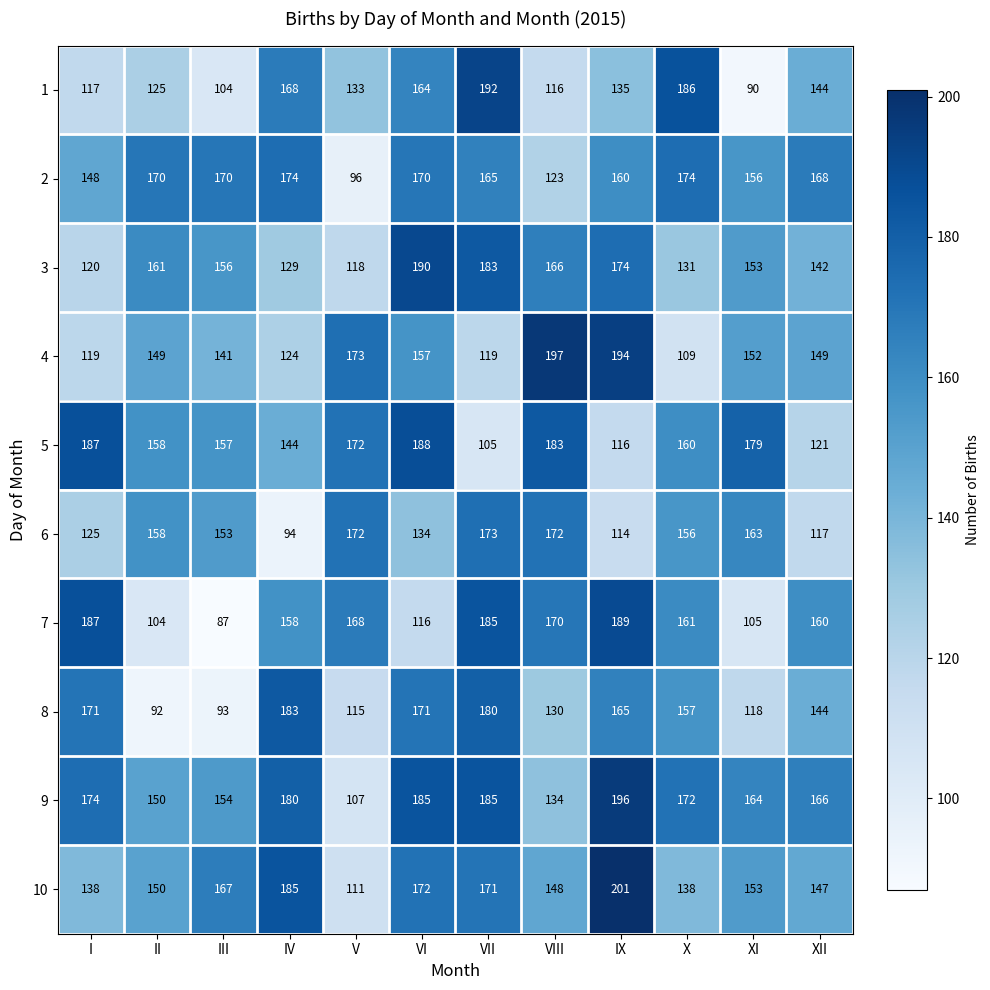

What is the total value across all series at IV?

1539